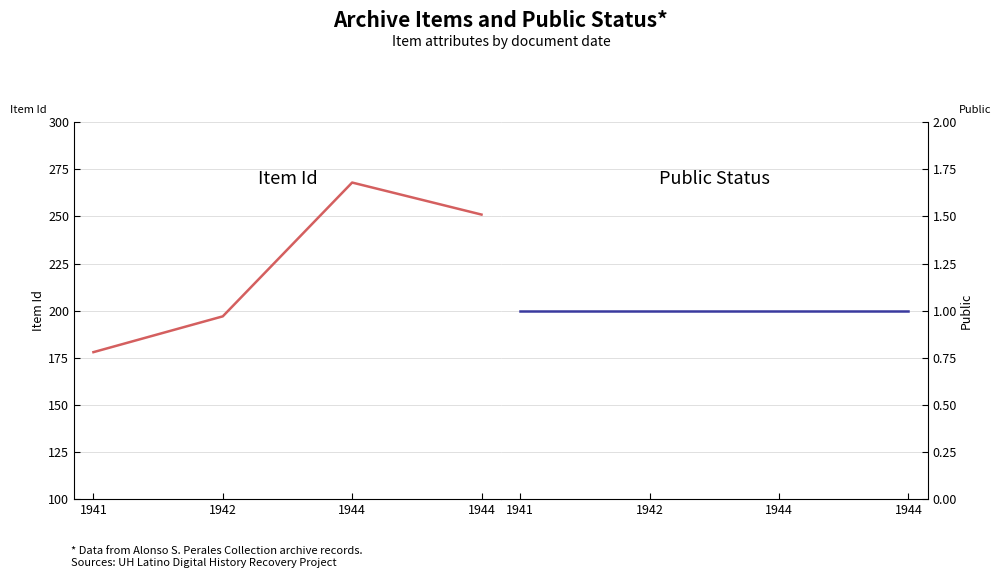

True or false: Public and Item Id cross at least once.

False